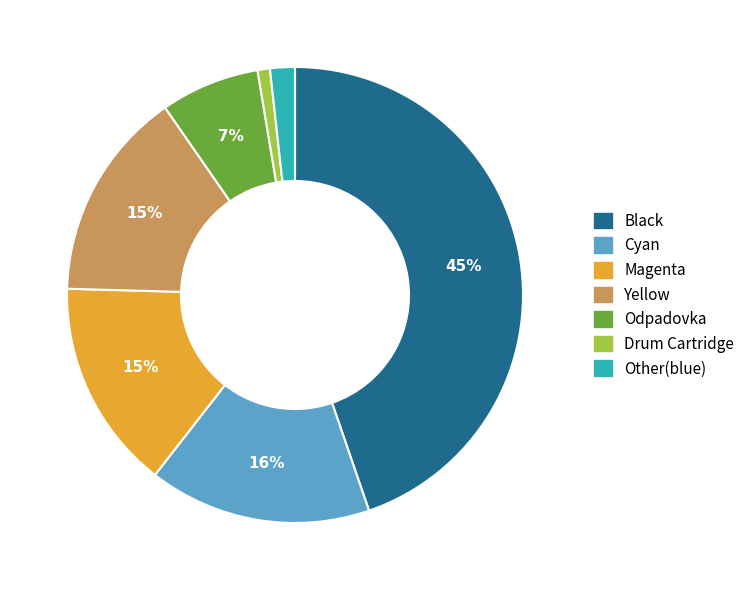

Do Cyan and Black together represent more than half of the pie?

Yes